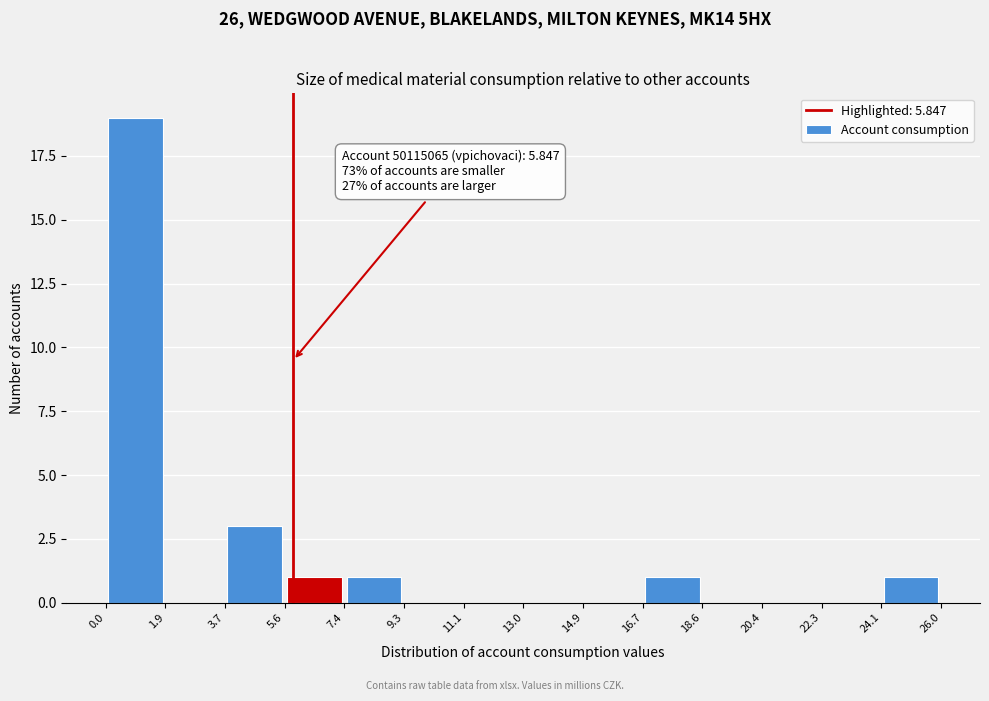

Over which range of the x-axis is the bar tallest?

0.0 to 1.9